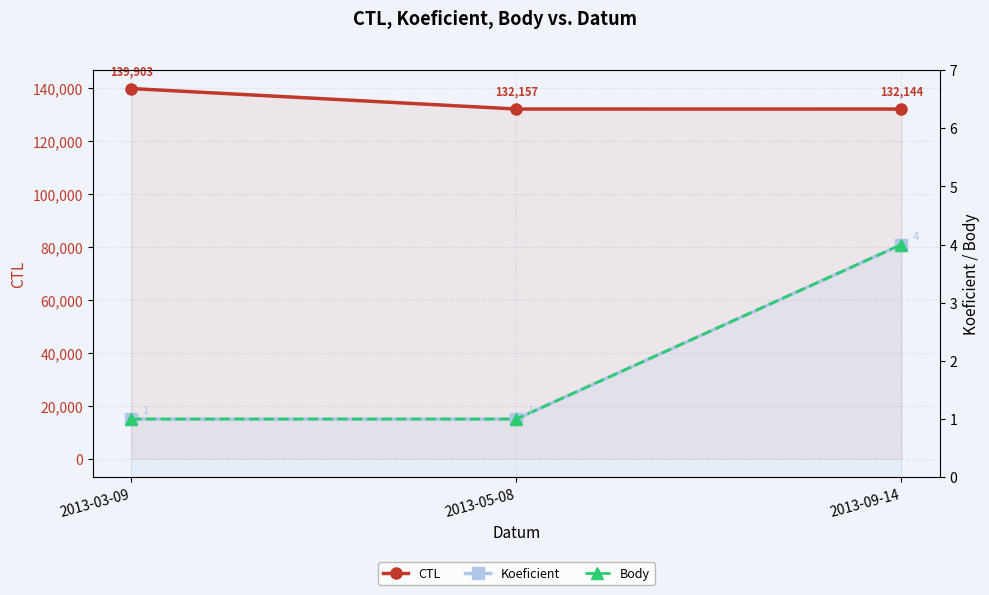

What is the spread (max minus min) of values at 2013-05-08?

132156